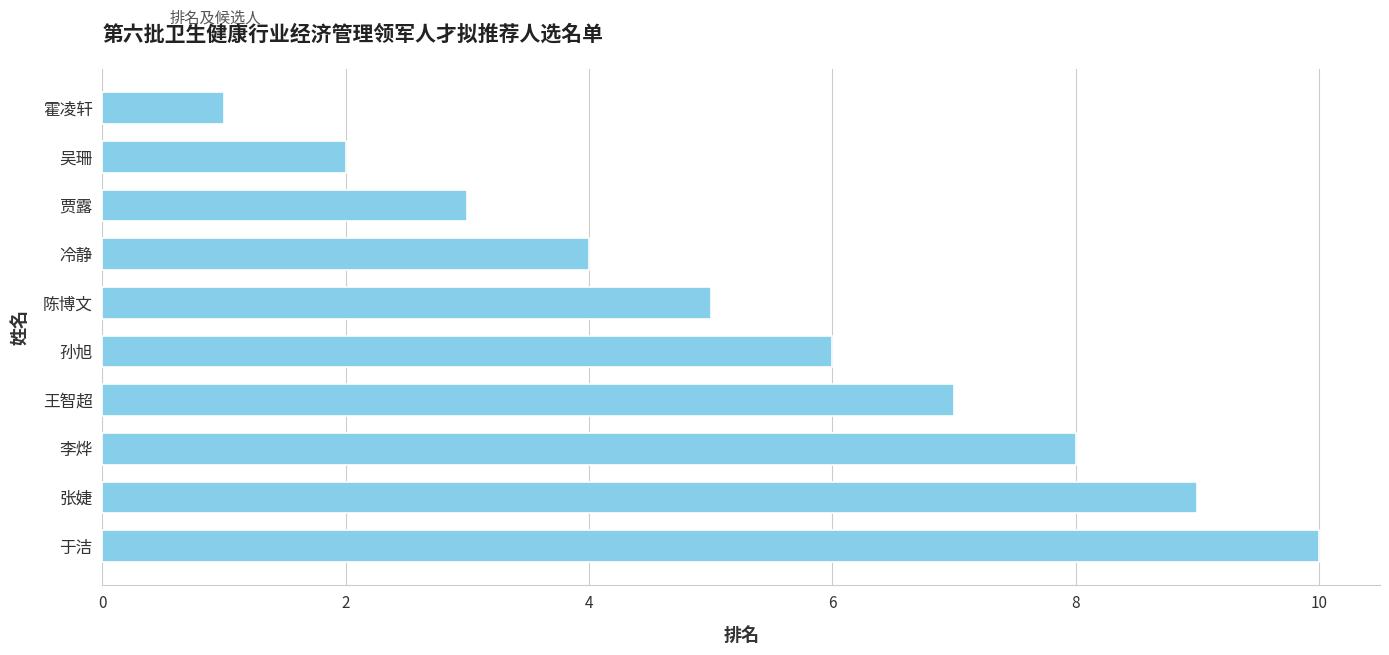

What is the difference between the second highest and second lowest values?

7